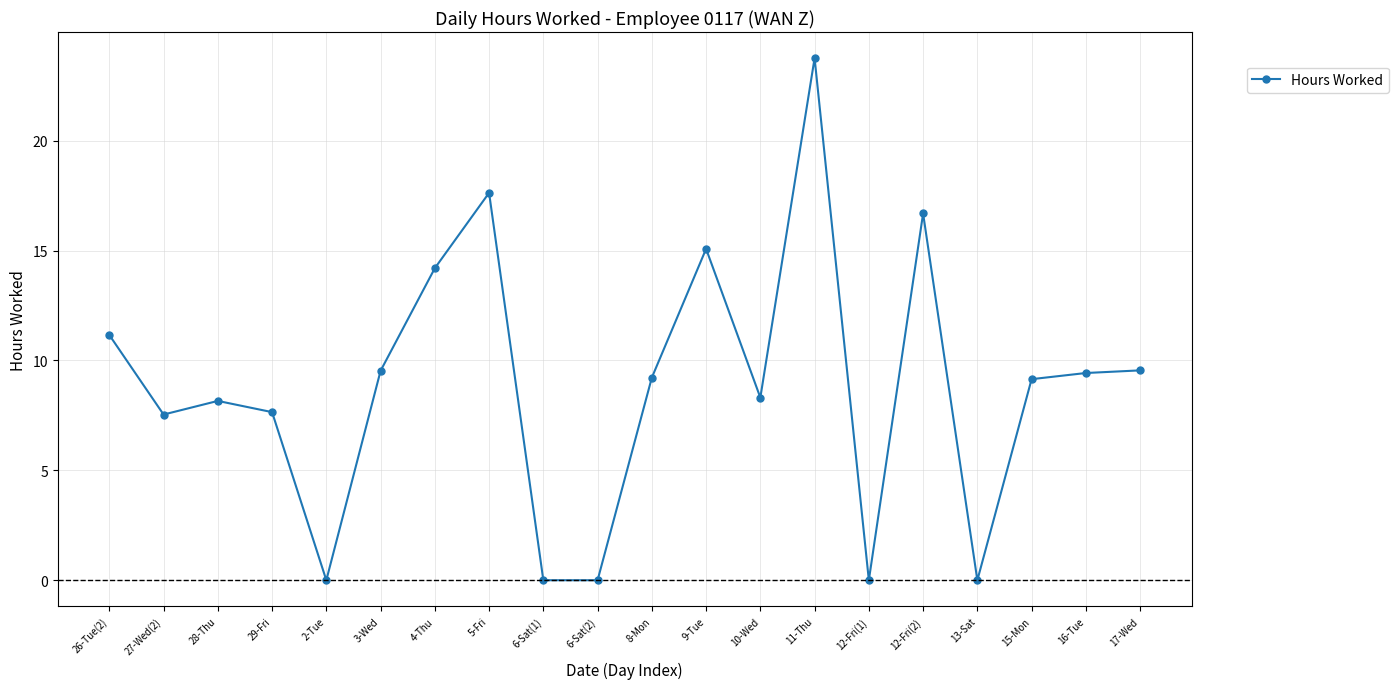

How many series are shown in this chart?

1